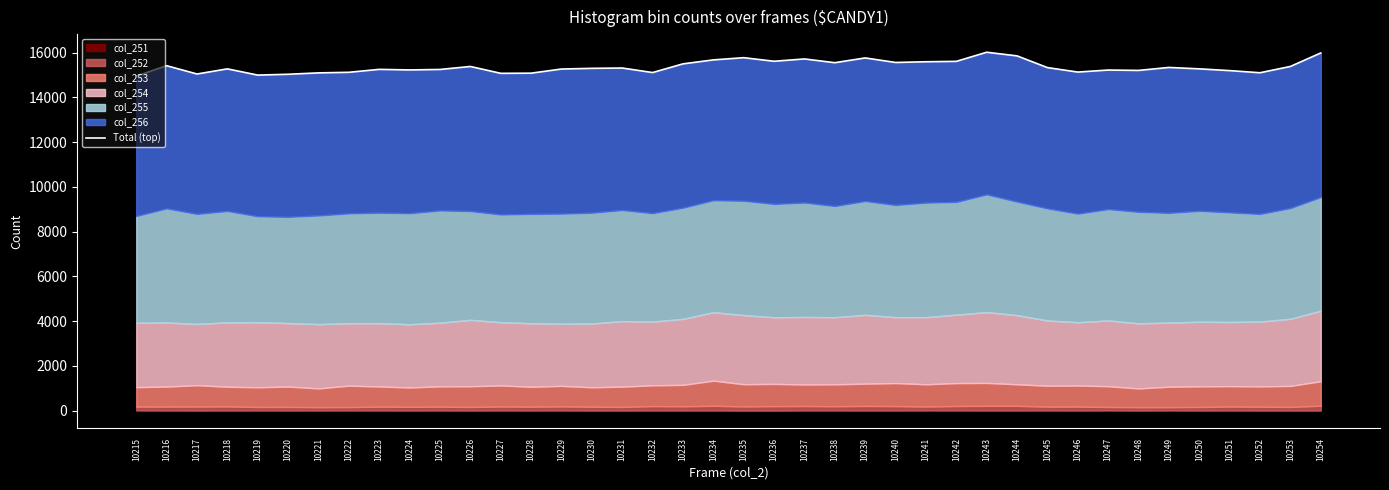

What is the ratio of the value at 10245 to the value at 10243?

1.0